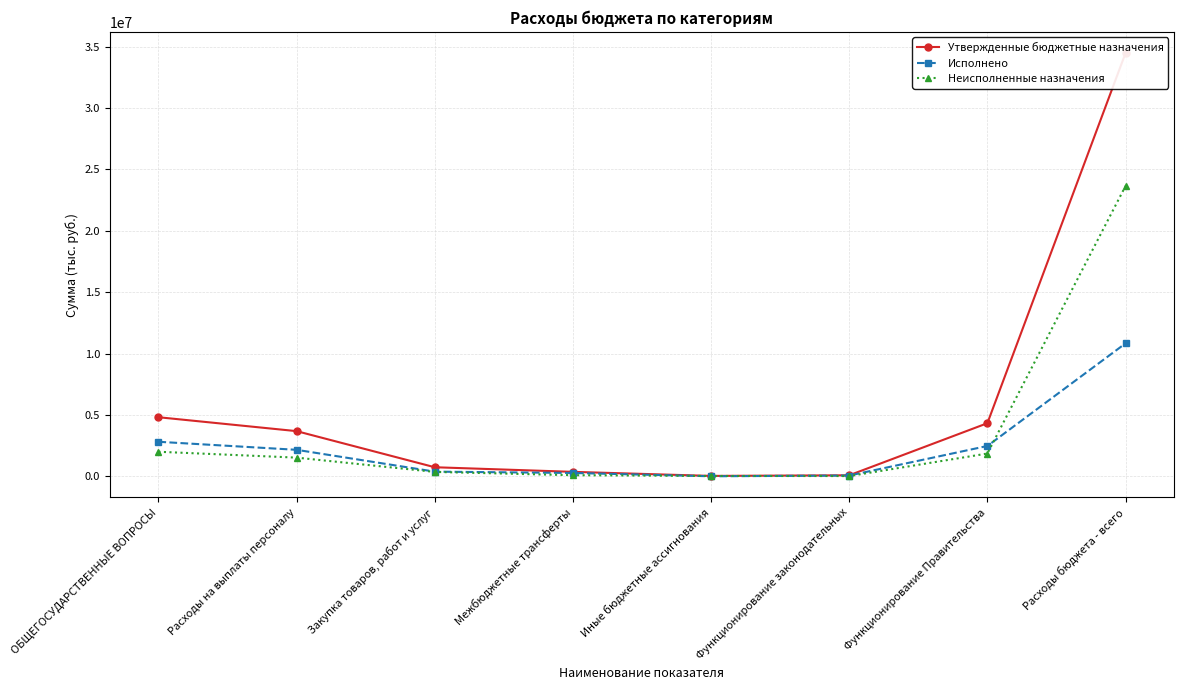

What is the difference between the maximum and minimum values in the Неисполненные назначения series?

23627532.8